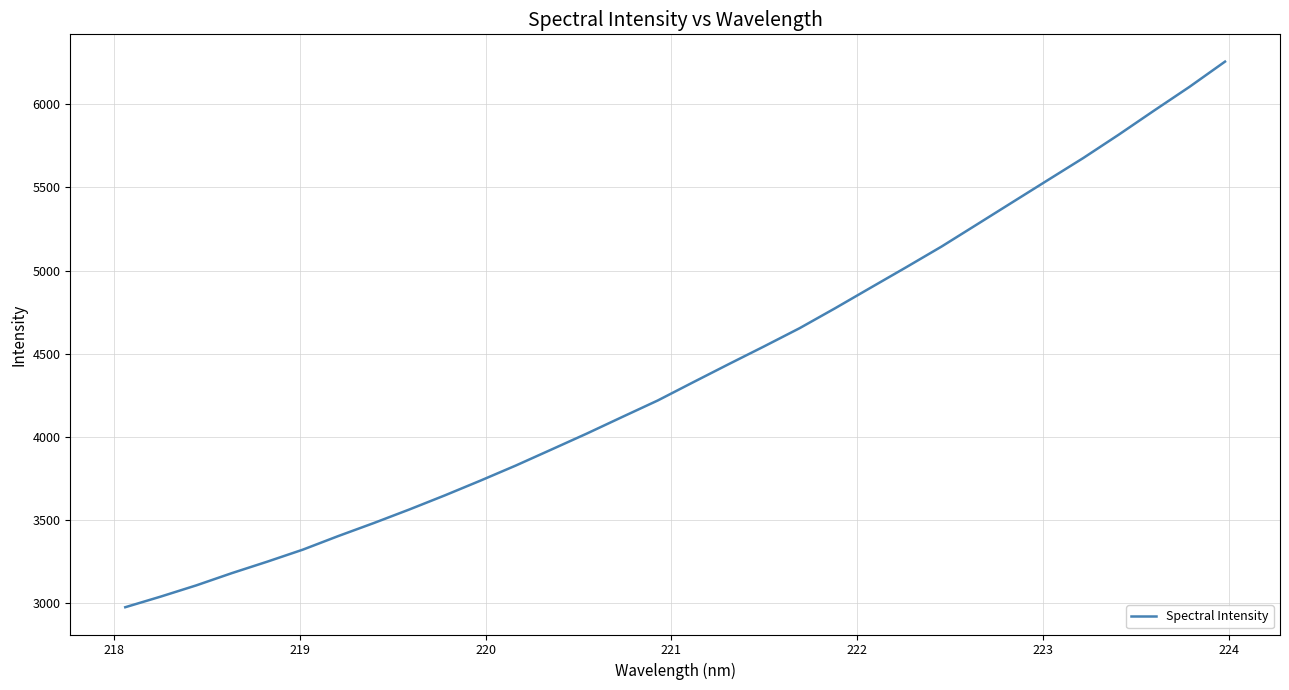

What is the difference between the maximum and minimum values?

3282.0